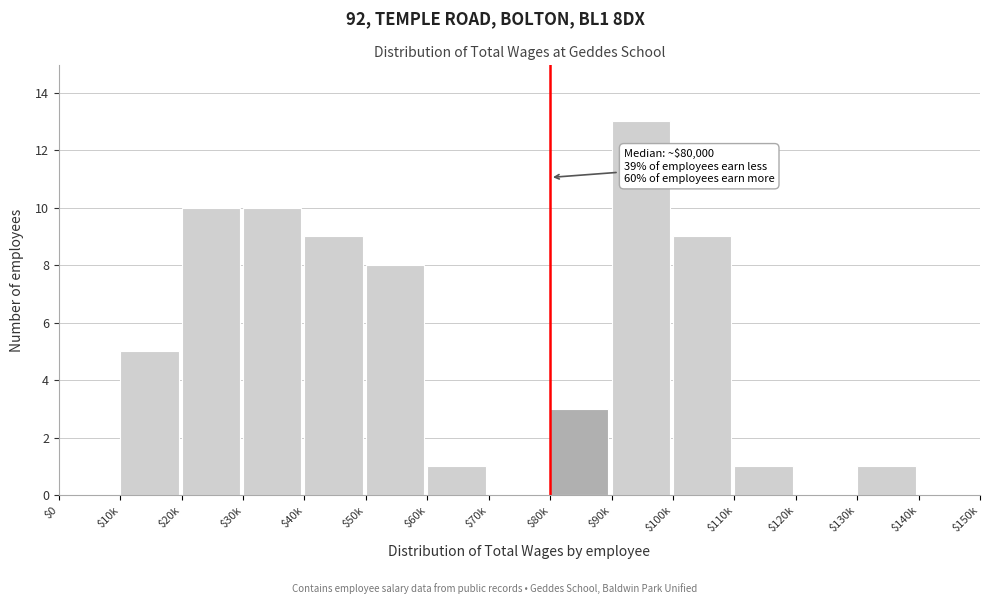

What is the sum of all values?

70